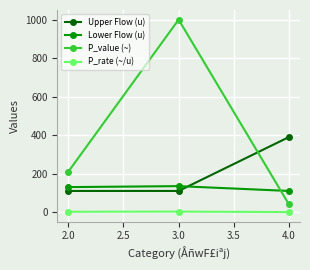

What is the sum of all P_rate (~/u) values?

4.7